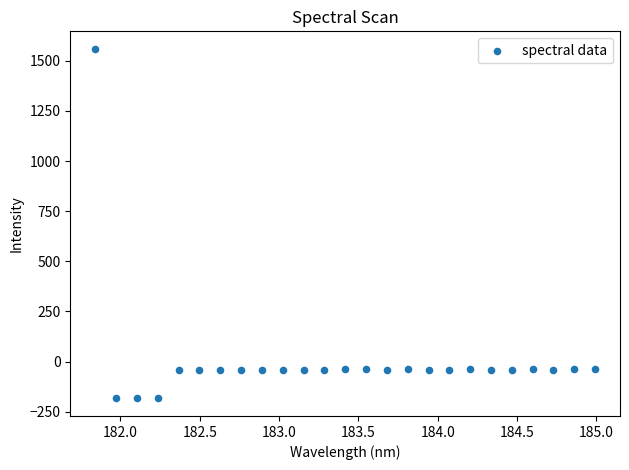

What is the range of Y values (max minus min)?

1743.2